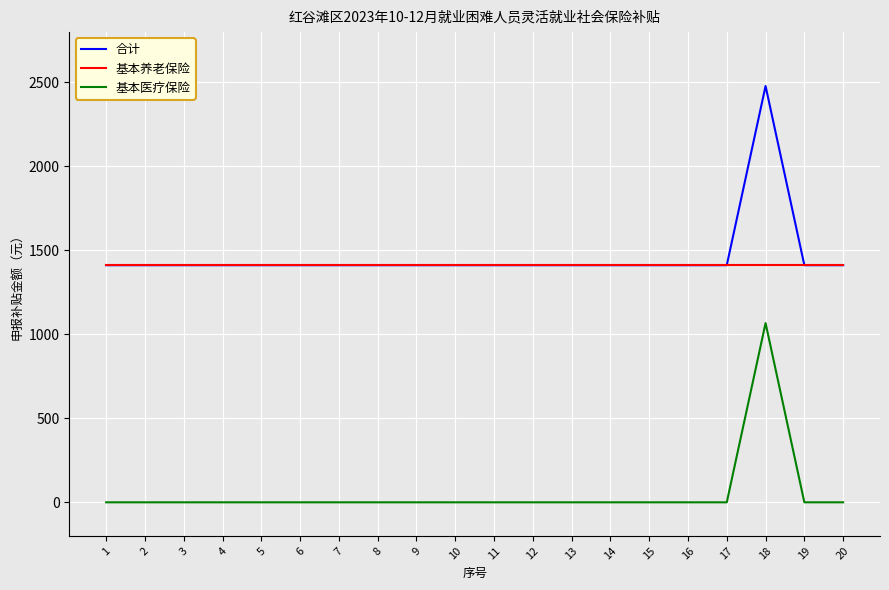

Rank the series by their maximum value, from highest to lowest.

合计, 基本养老保险, 基本医疗保险